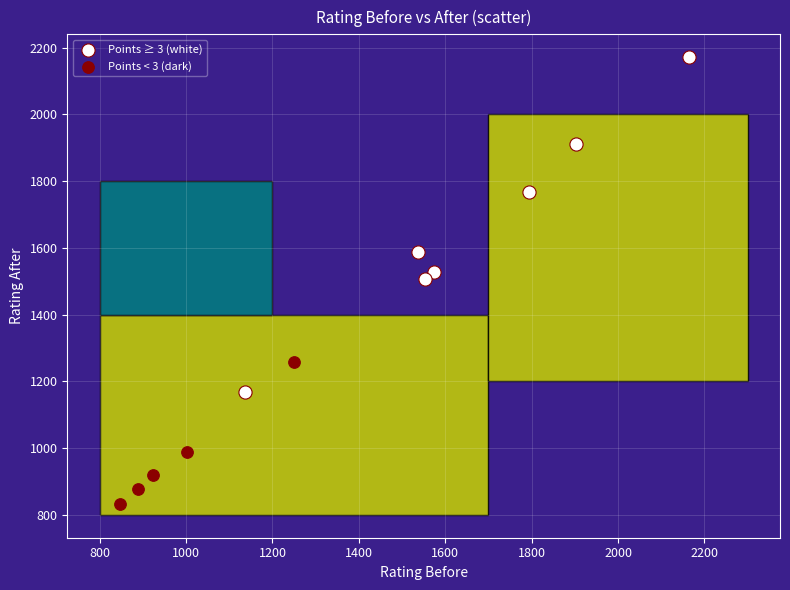

Which series contains the highest Y value?

Points ≥ 3 (white)